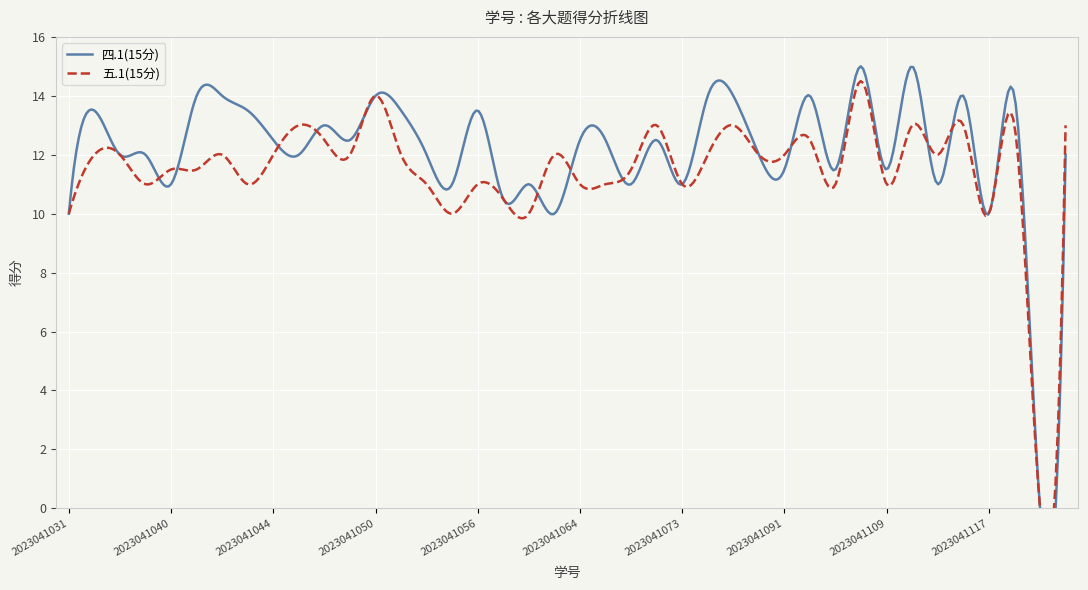

At how many categories does at least one series exceed 0?

39